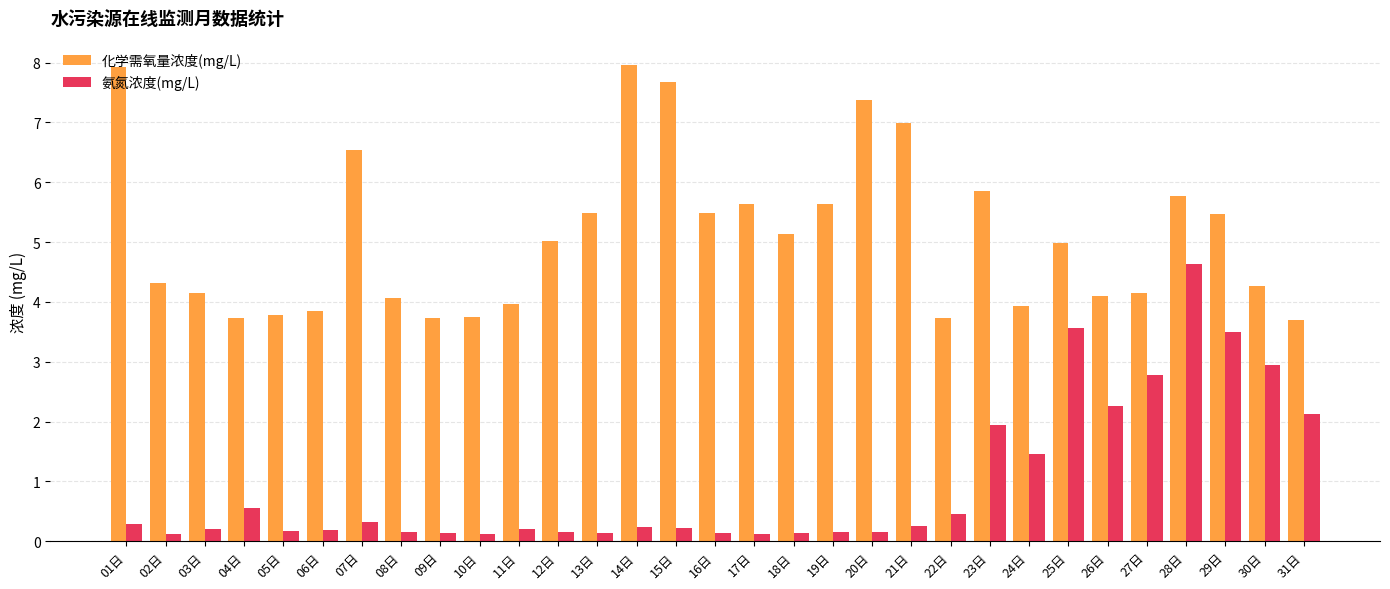

What position from the right is 17日?

15